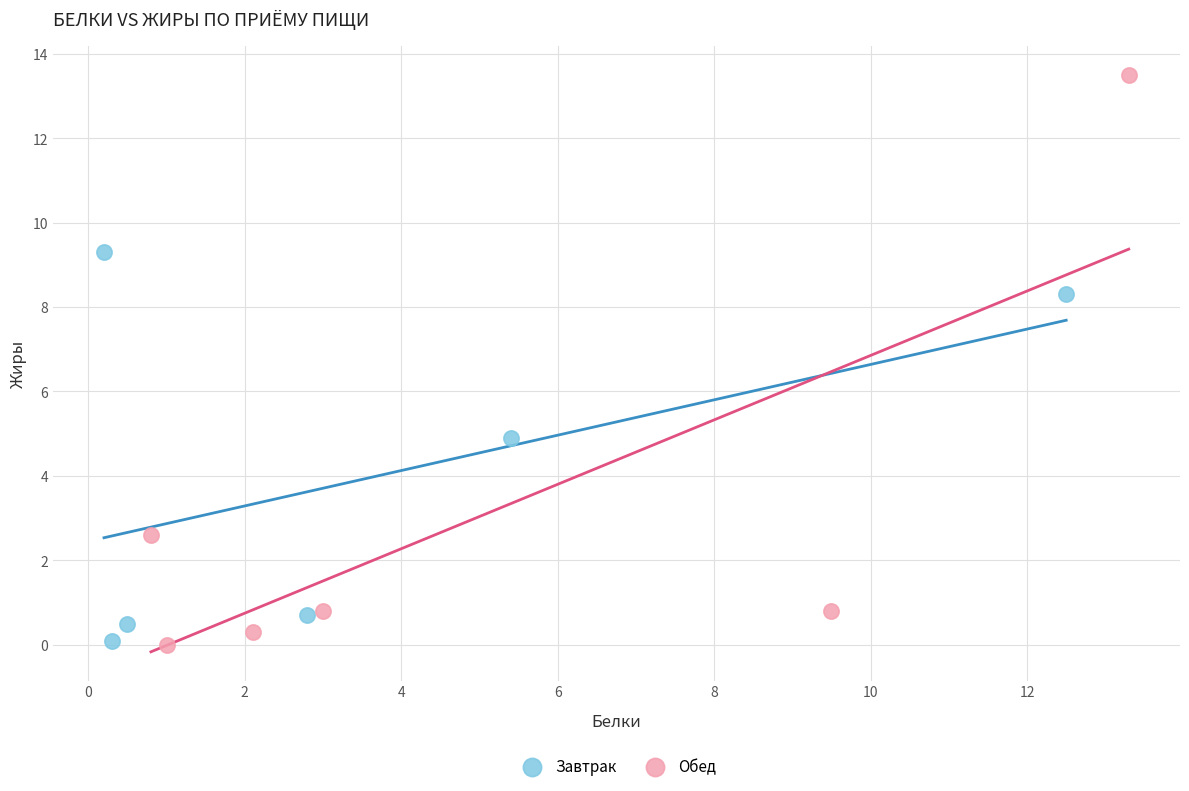

Which series has the largest Y range (max minus min)?

Обед